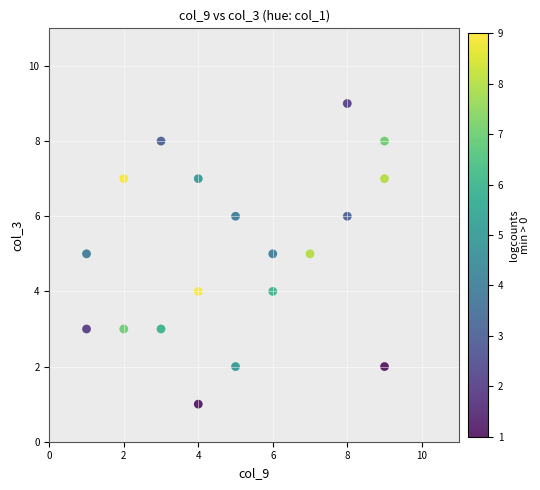

What is the range of Y values (max minus min)?

8